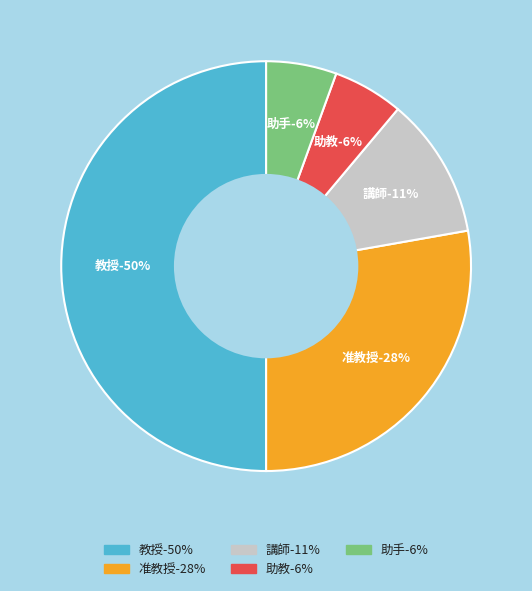

To the nearest percent, what portion does 准教授 represent?

28%